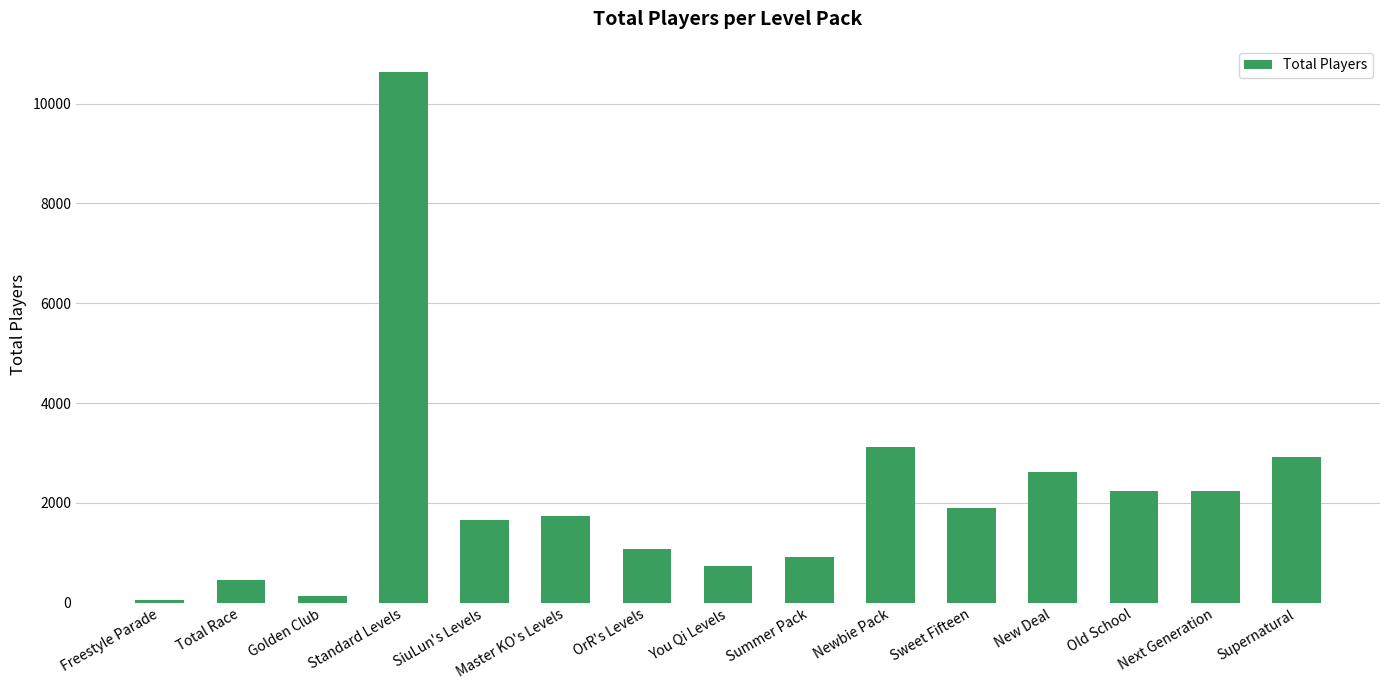

What is the difference between the maximum and minimum values?

10580